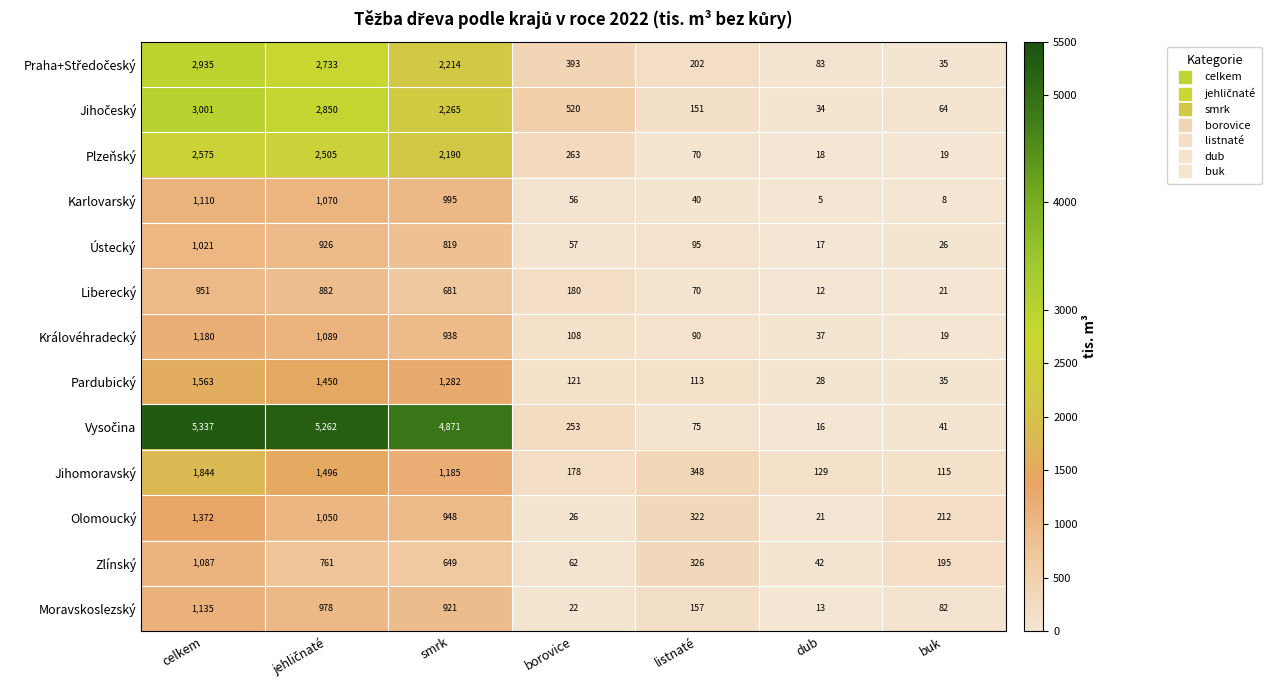

What is the difference between the second highest and minimum values in the Olomoucký series?

1029